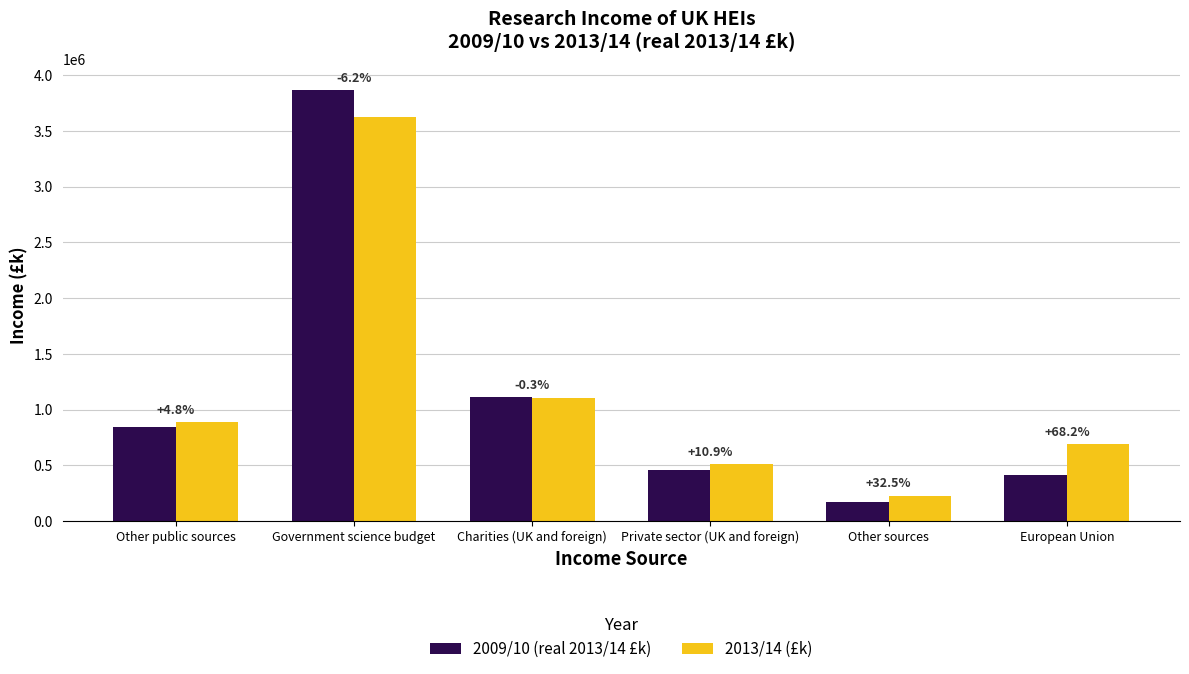

Which series changed the most between Government science budget and Charities (UK and foreign)?

2009/10 (real 2013/14 £k)